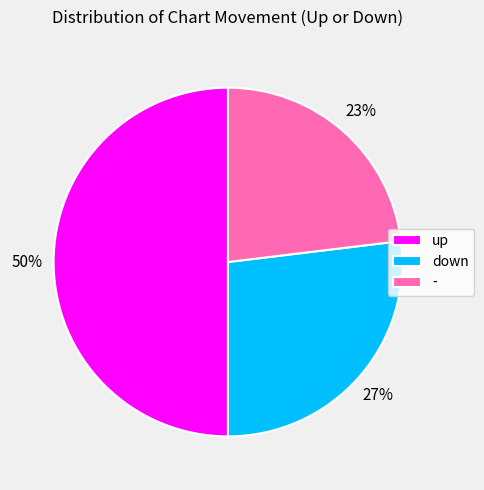

To the nearest percent, what portion does - represent?

23%